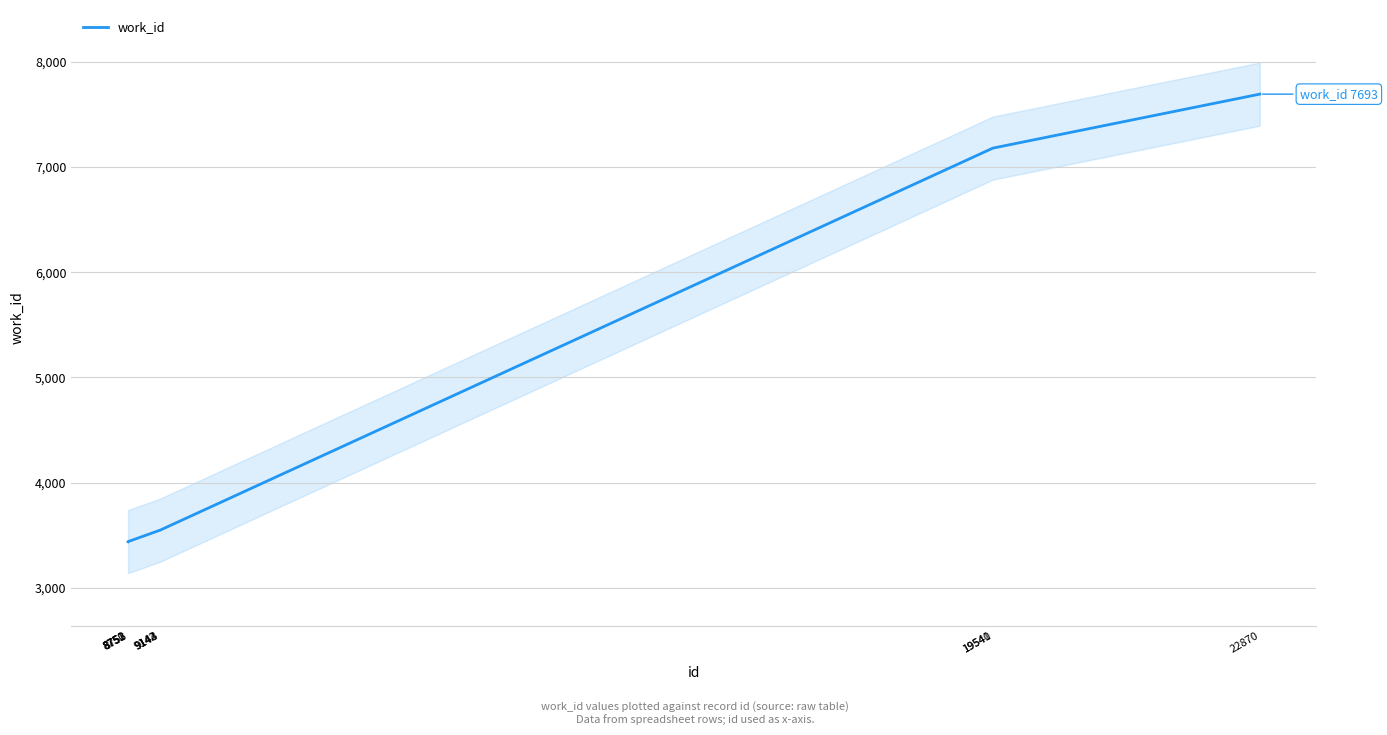

Reading left to right, extract all data points from this chart.

3438	3439	3439	3440	3546	3546	3546	7180	7180	7693